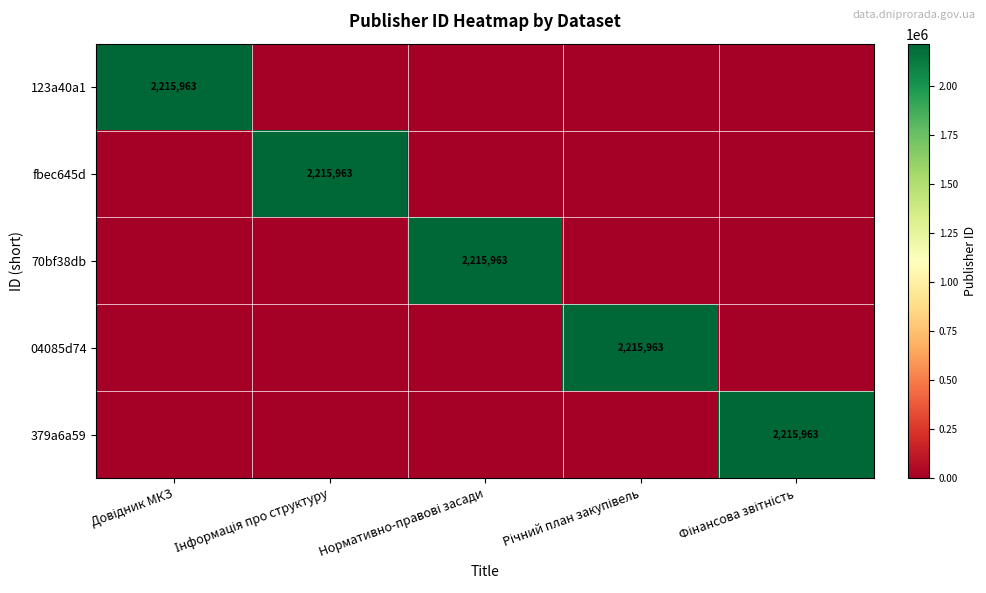

The fbec645d series shows 0 at Довідник МКЗ. True or false?

True